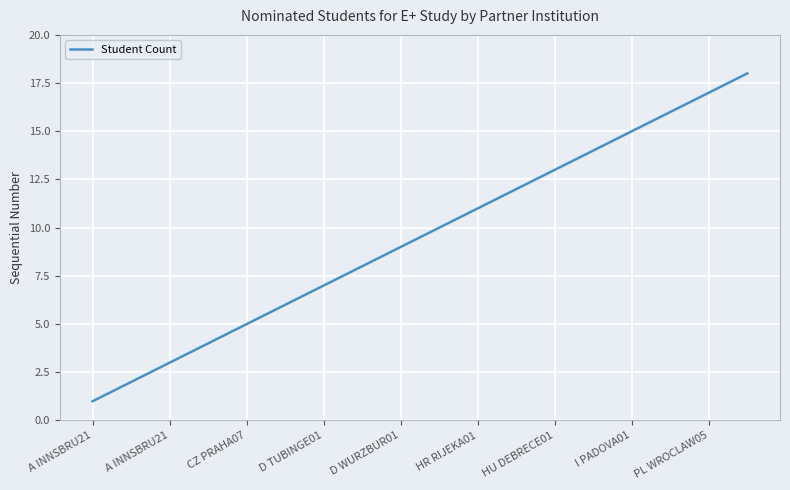

What is the difference between the maximum and minimum values?

17.0